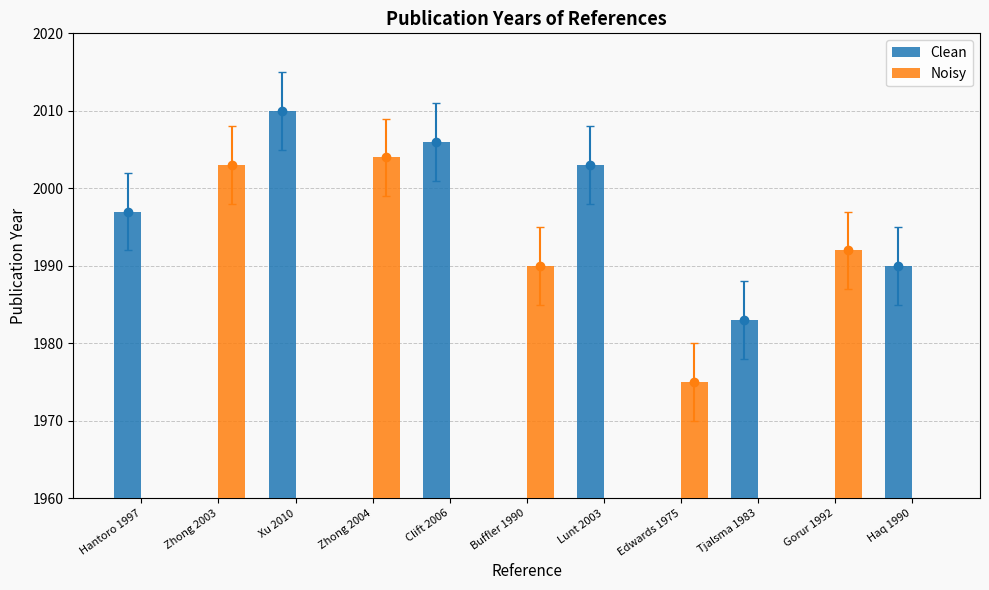

At which label does Clean first exceed 1983?

Hantoro 1997